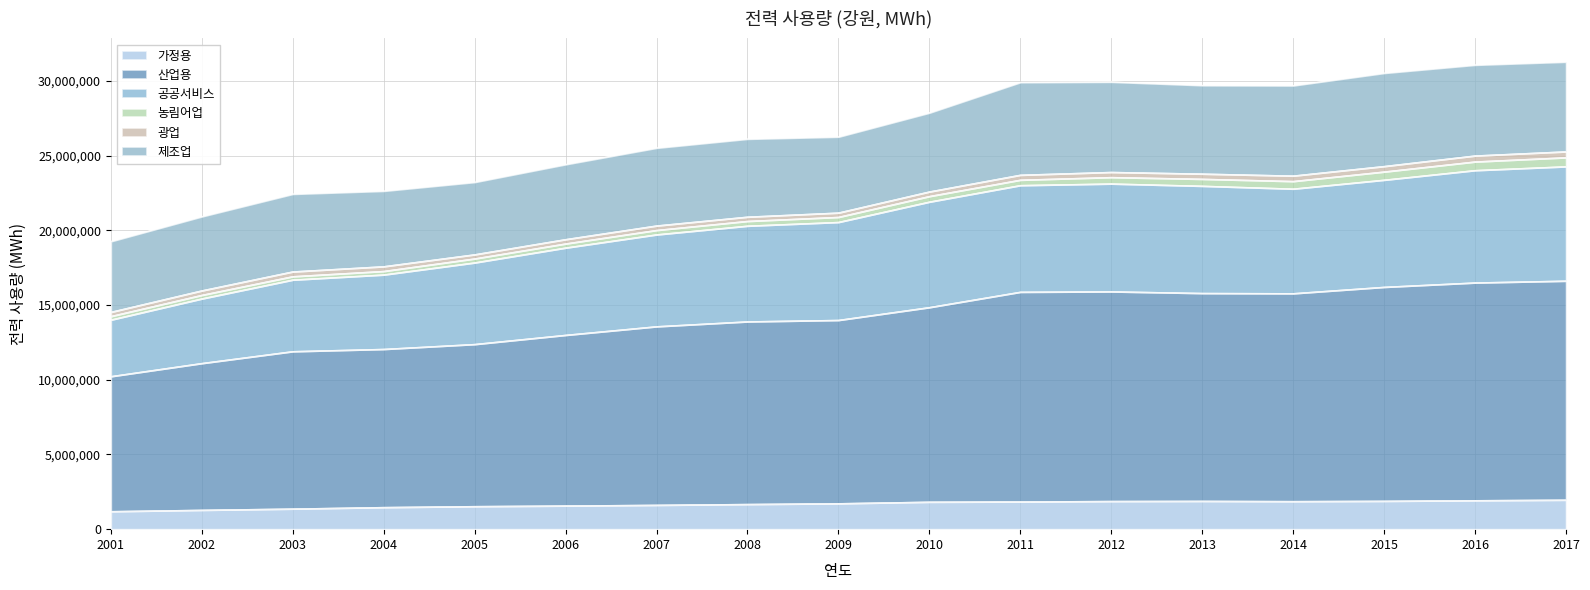

What is the total value across all series at 2015?

30524804